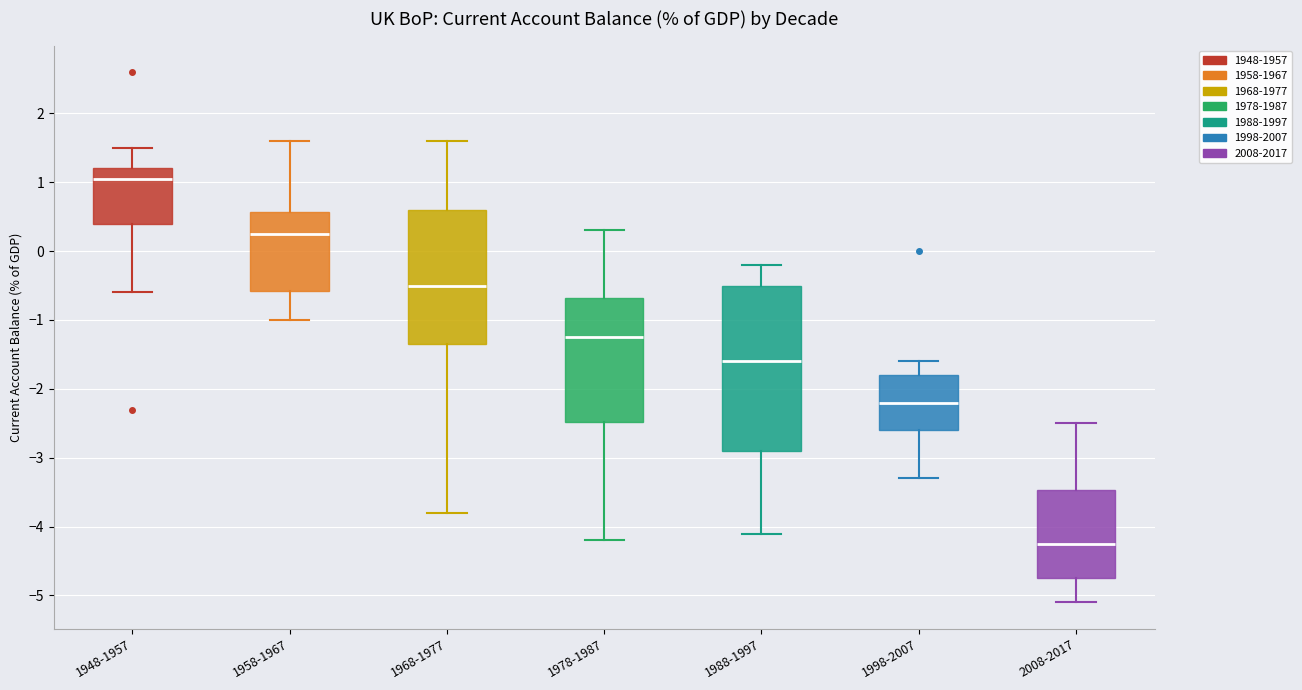

Which box's median line is the lowest?

2008-2017